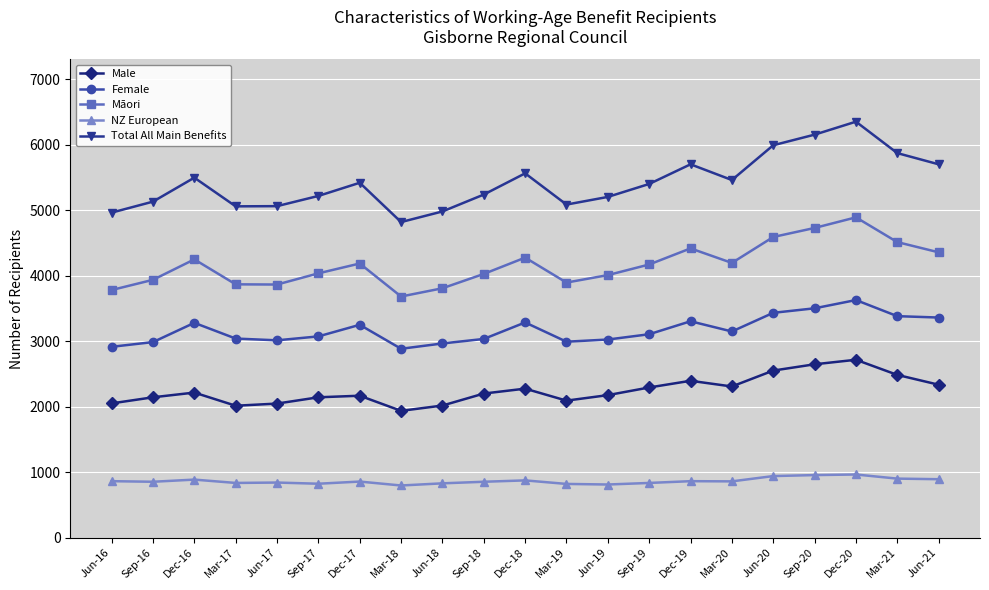

True or false: Male has more than 1 points higher than both neighbors.

True